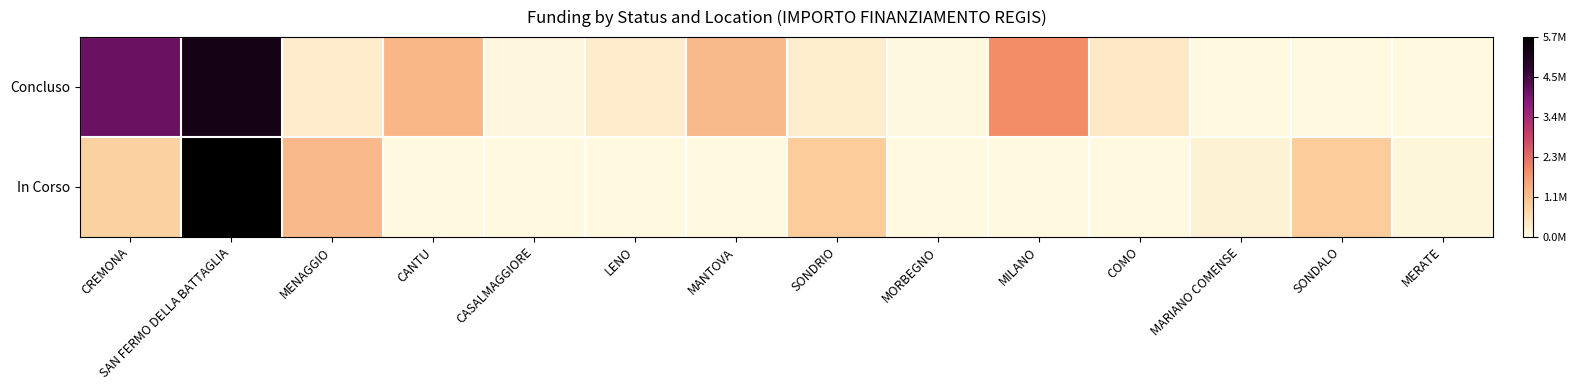

Rank the series by their average value, from highest to lowest.

Concluso, In Corso